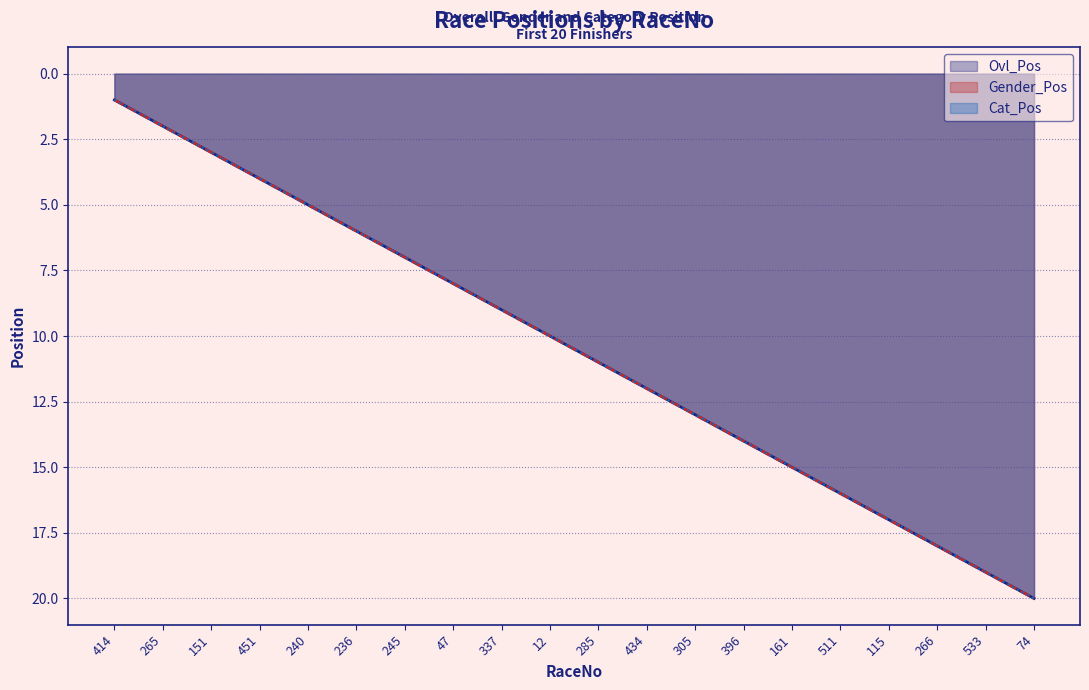

Is it true that Gender_Pos equals 15 at 161?

True